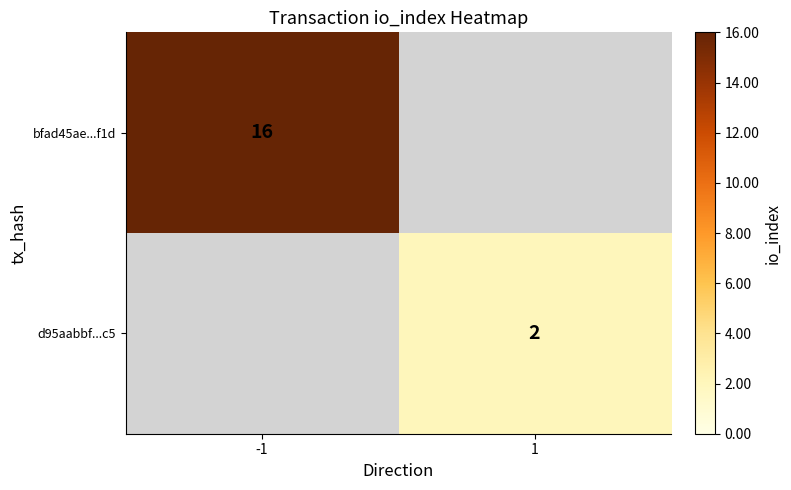

True or false: d95aabbf...c5 has a value of 1 at 1.

False